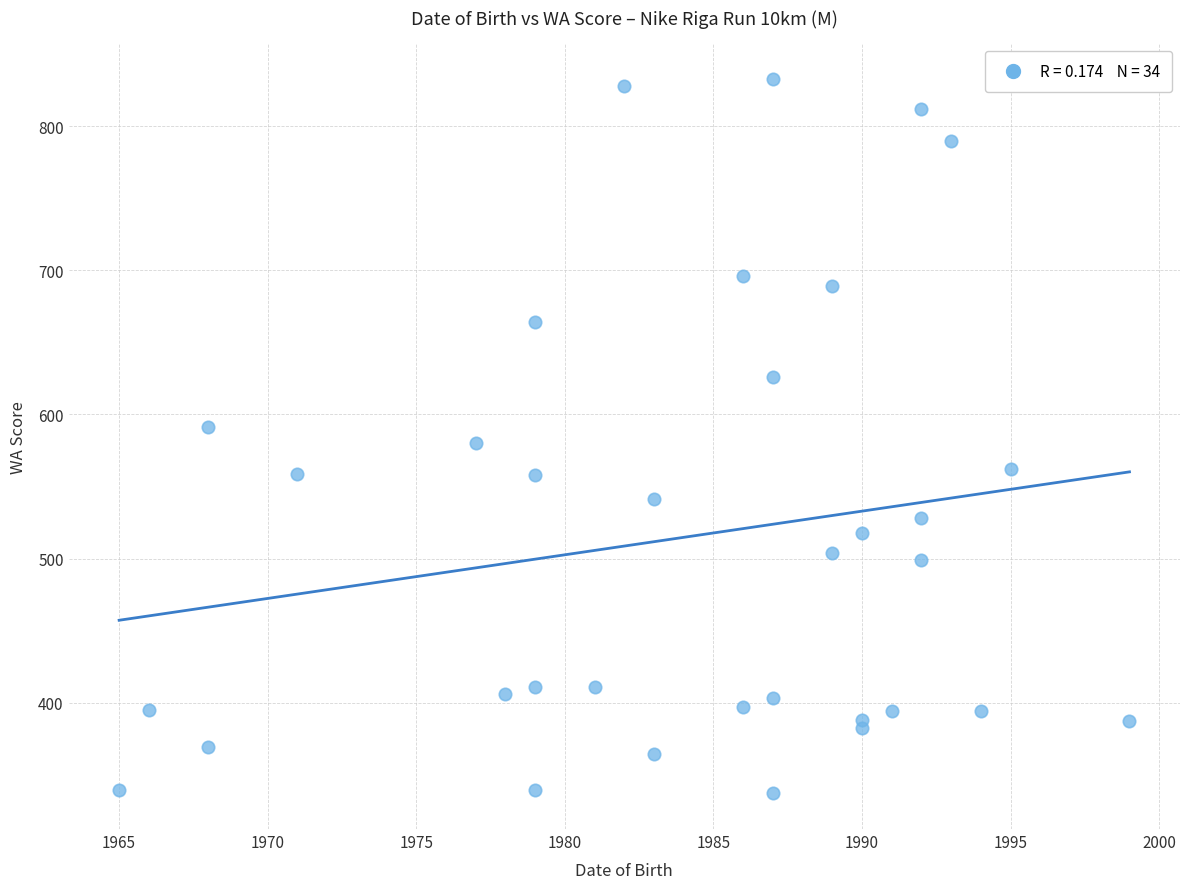

What is the range of Y values (max minus min)?

496